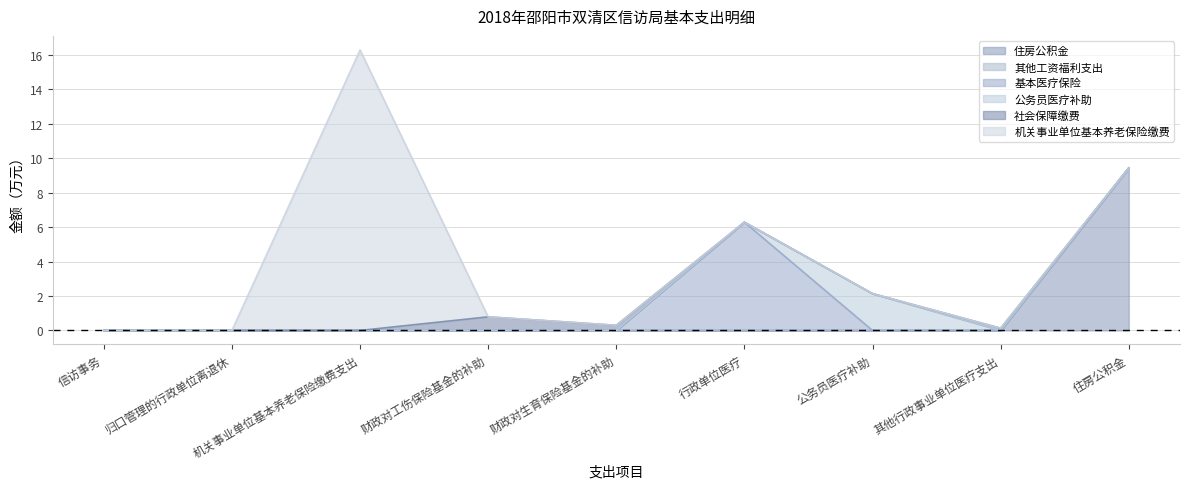

How many lines are shown in the chart?

6